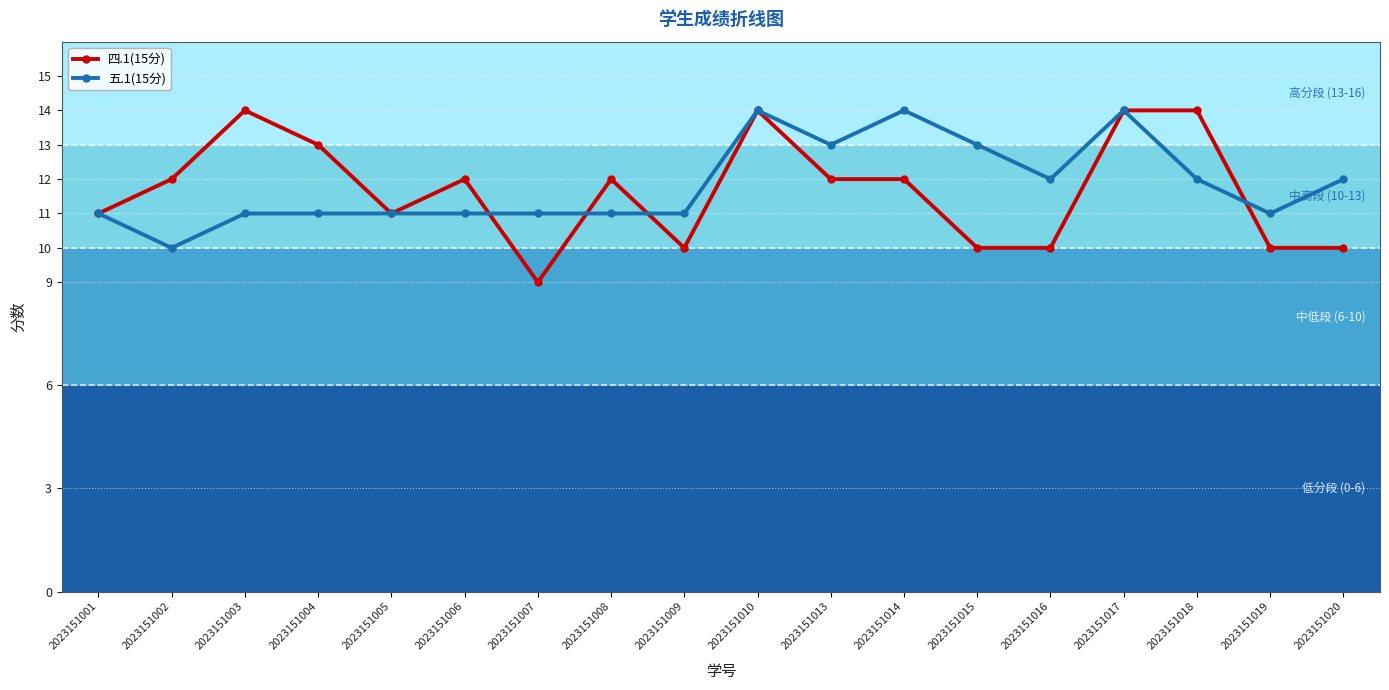

True or false: 四.1(15分) has a value of 24 at 2023151010.

False